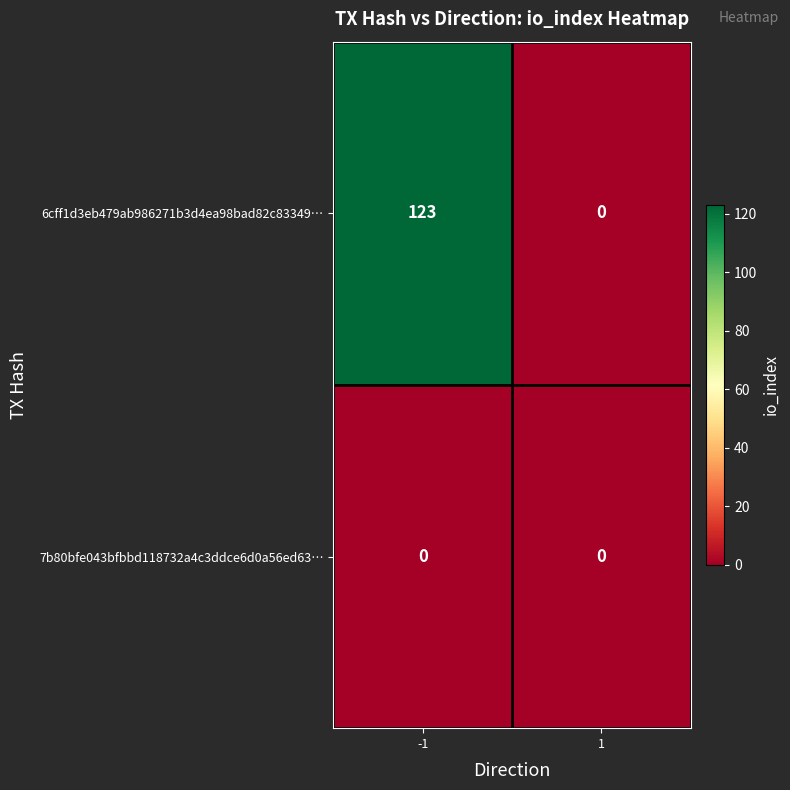

How many categories are shown in the chart?

2